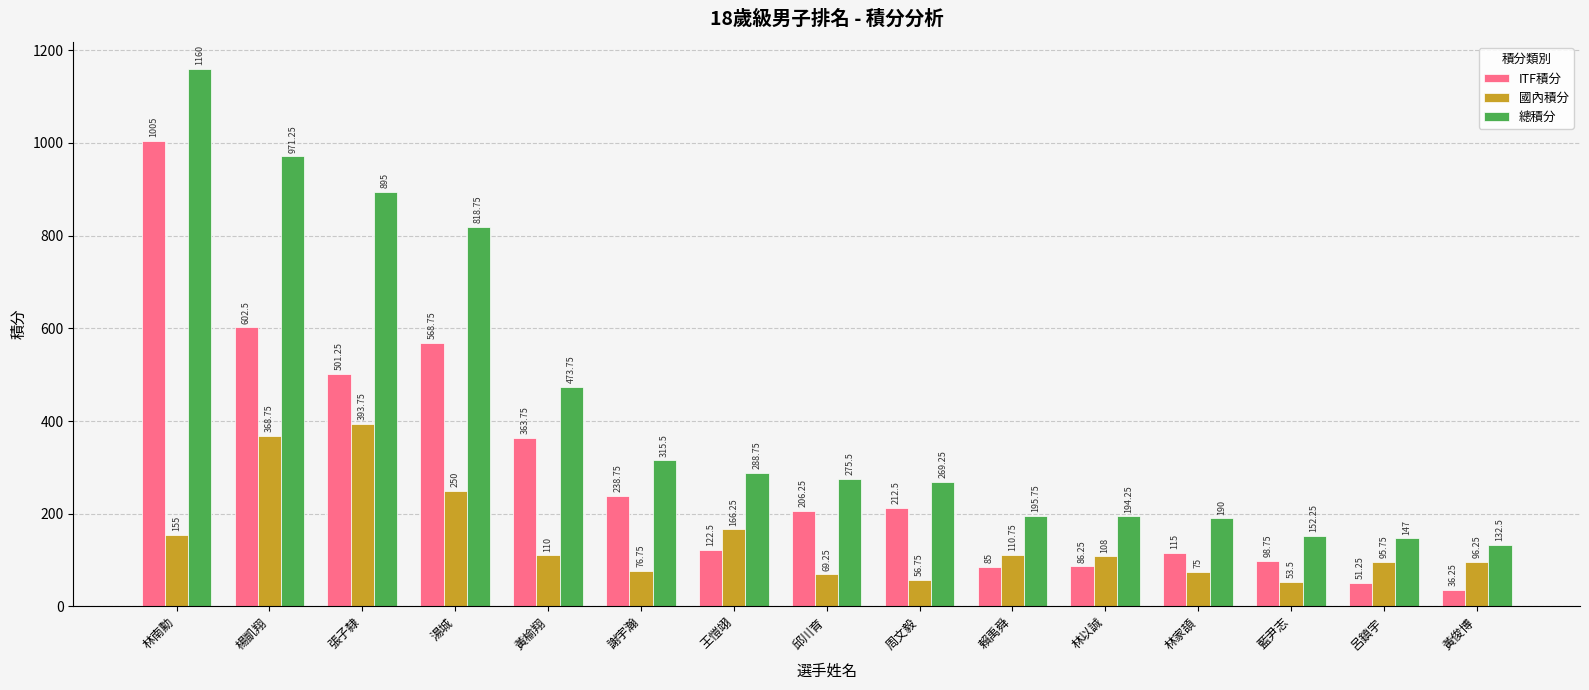

Between 林南勳 and 藍尹志, which series saw the biggest shift?

總積分